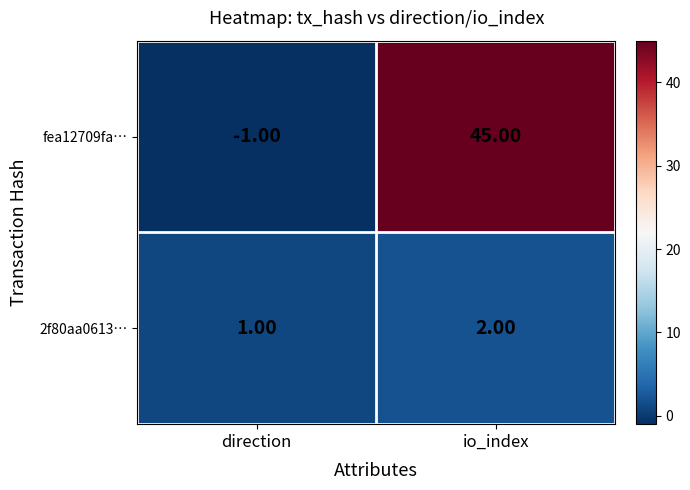

List the series in order of their overall mean, highest first.

fea12709fa…, 2f80aa0613…